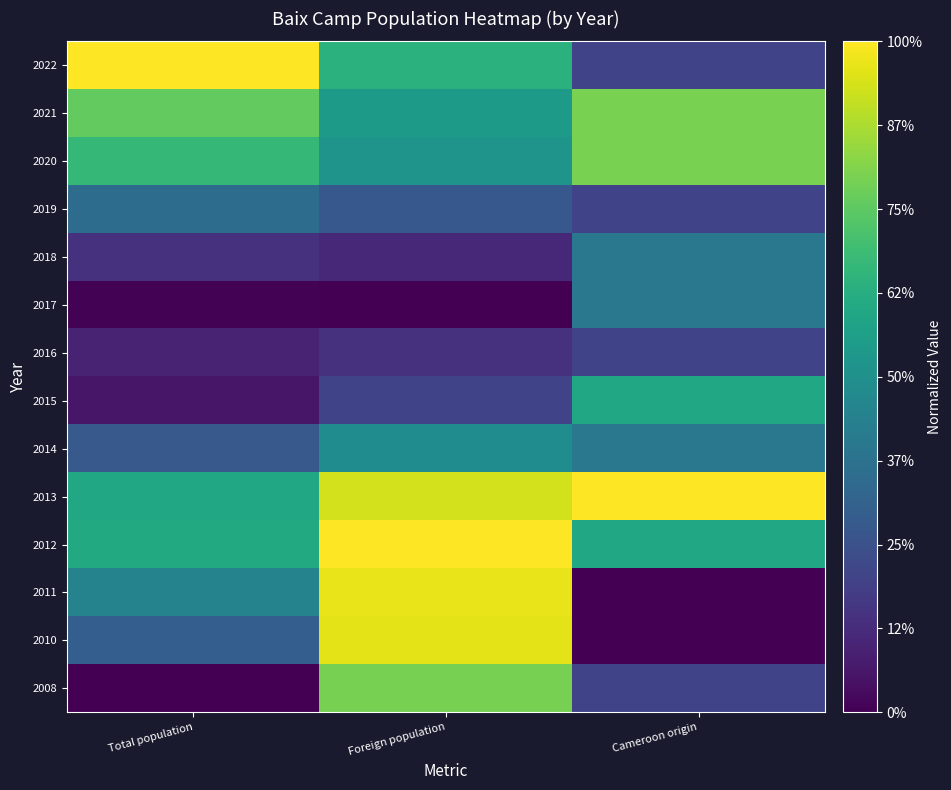

Between Total population and Foreign population, which is larger?

Total population